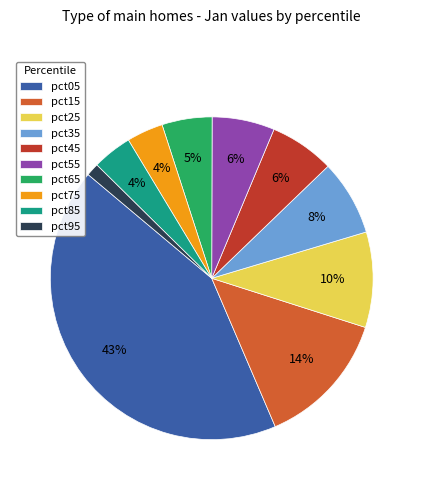

Combined, do pct05 and pct65 account for over 50%?

No